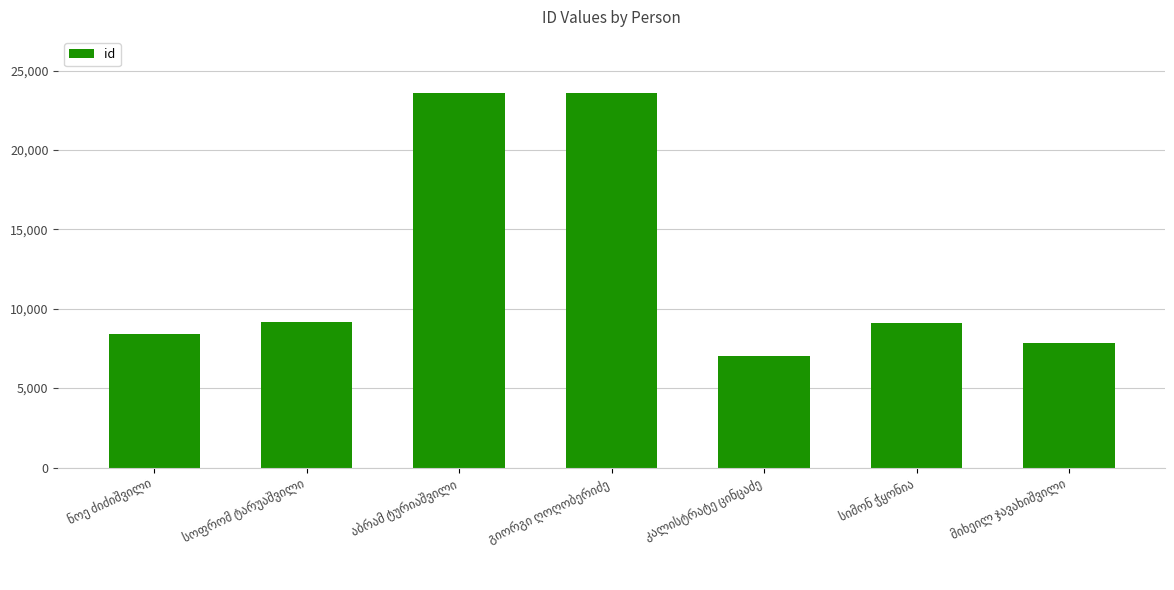

What is the value of the 1st bar from the left?

8411